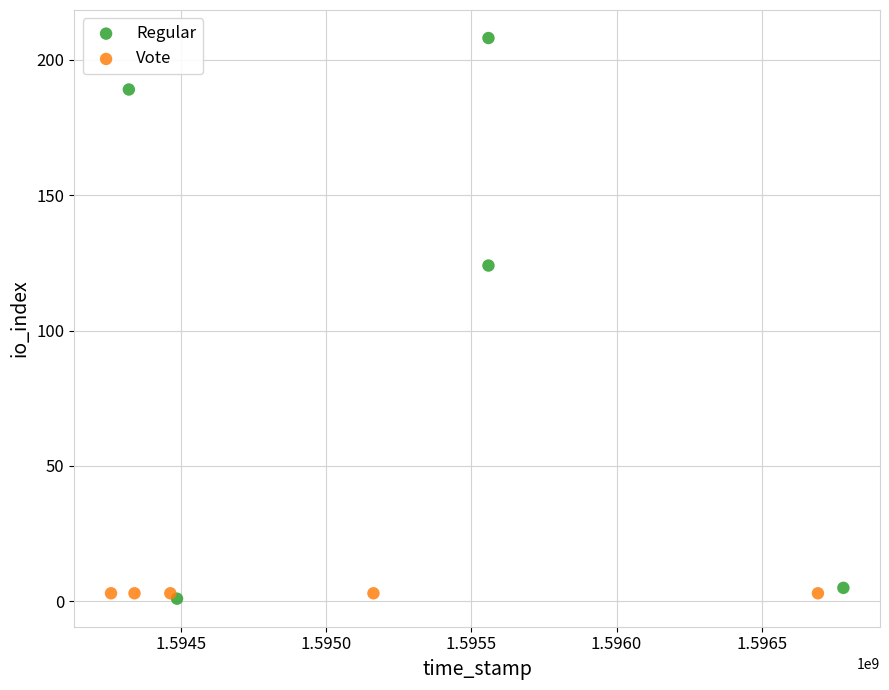

What are all the series names shown in the legend?

Regular, Vote